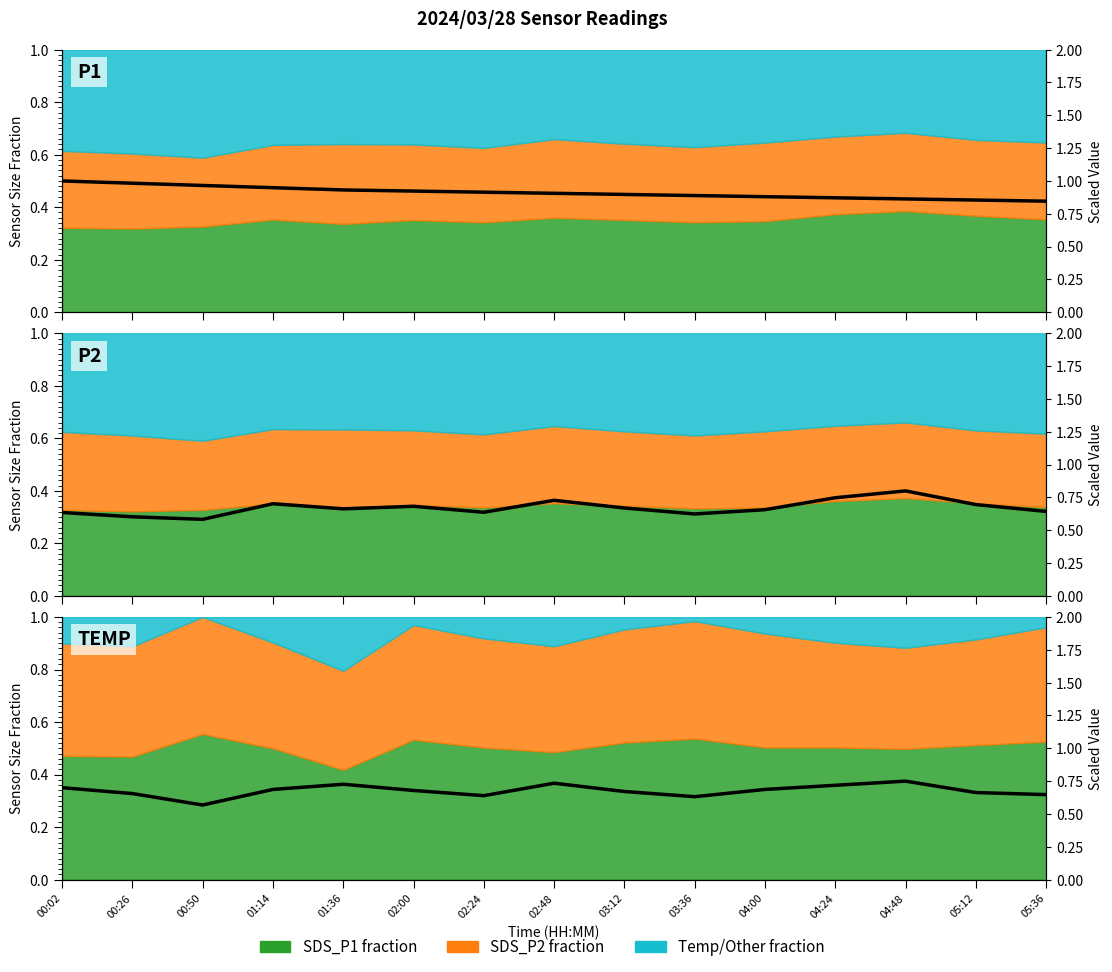

The value at 05:36 is 0.6. True or false?

True